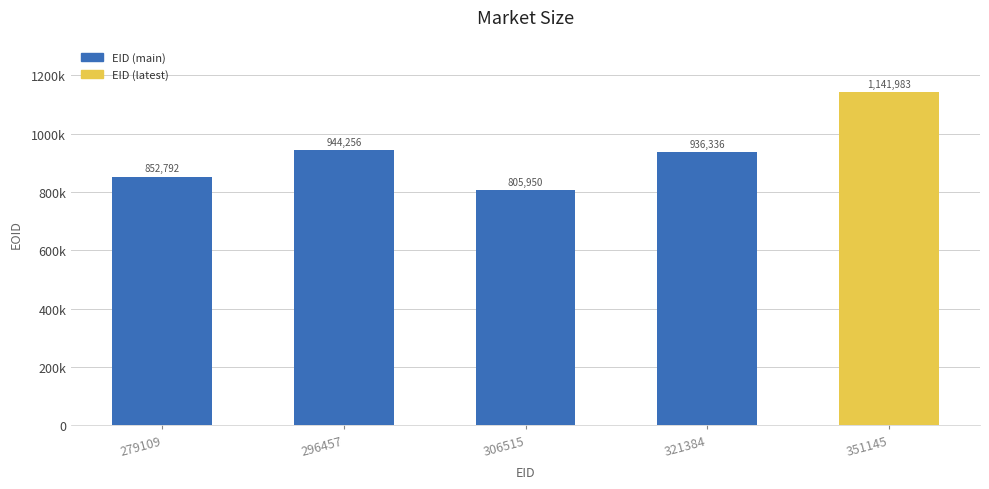

What is the average value?

936263